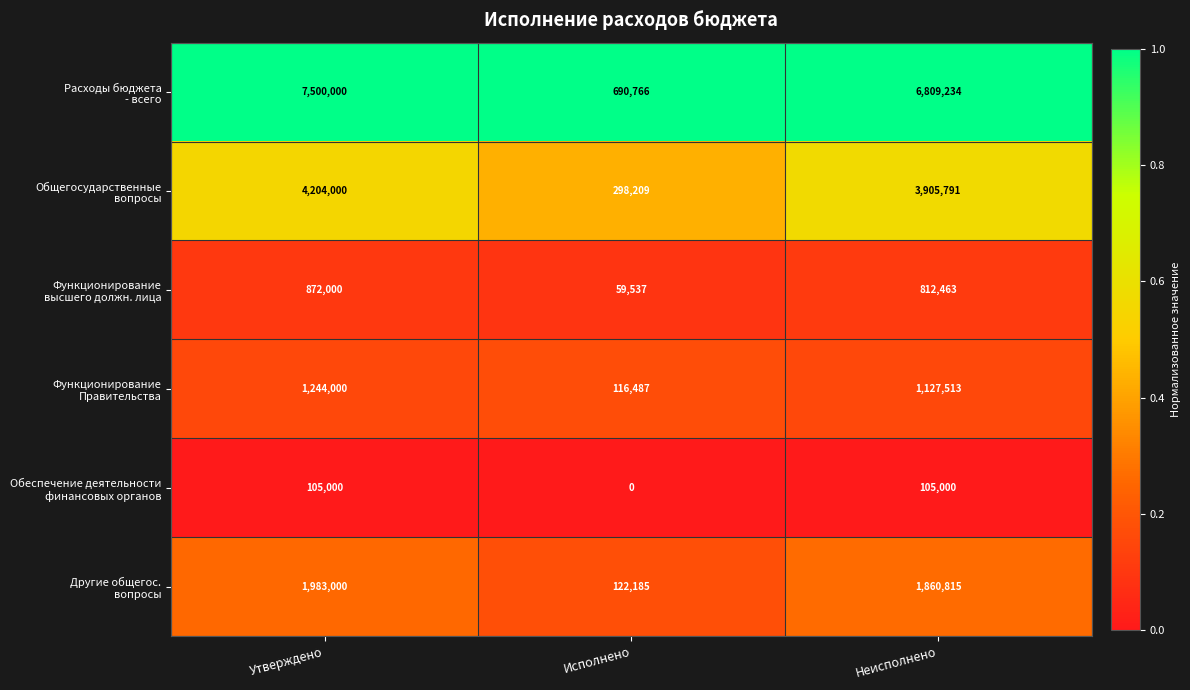

What is the spread (max minus min) of values at Исполнено?

690766